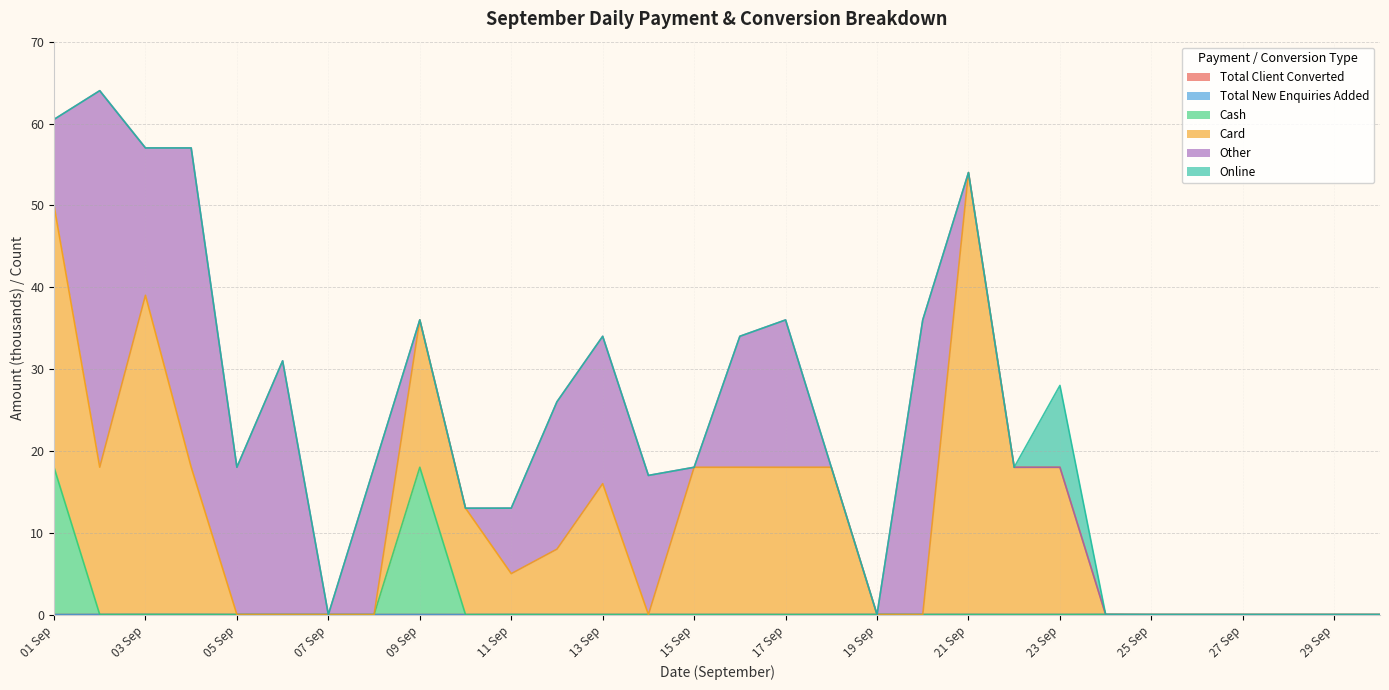

Where is Cash nearest to the value 9?

03 Sep